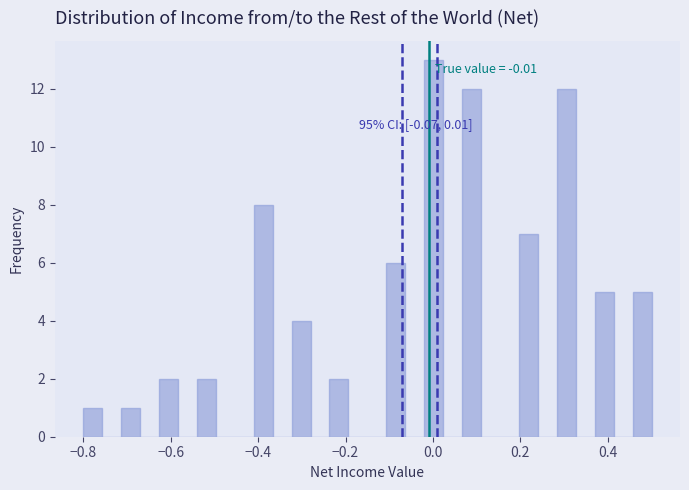

Read against the x-axis, roughly where is the centre of the tallest bar?

0.00